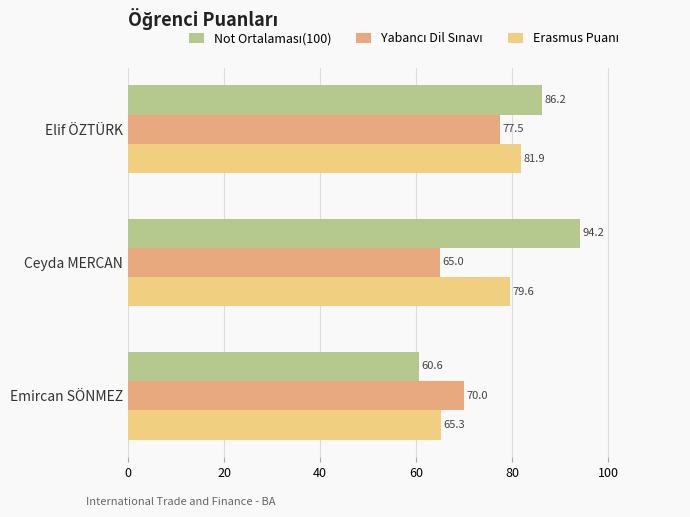

What is the value of the Yabancı Dil Sınavı bar at the 3rd from the left?

70.0